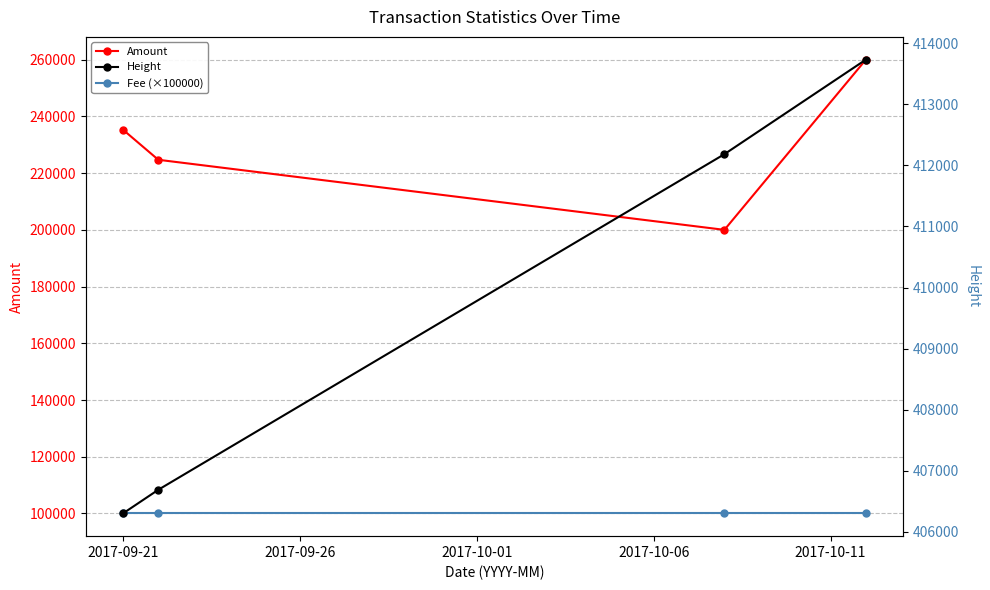

The value of Fee (×100000) at 2017-09-26 is 175473. True or false?

False